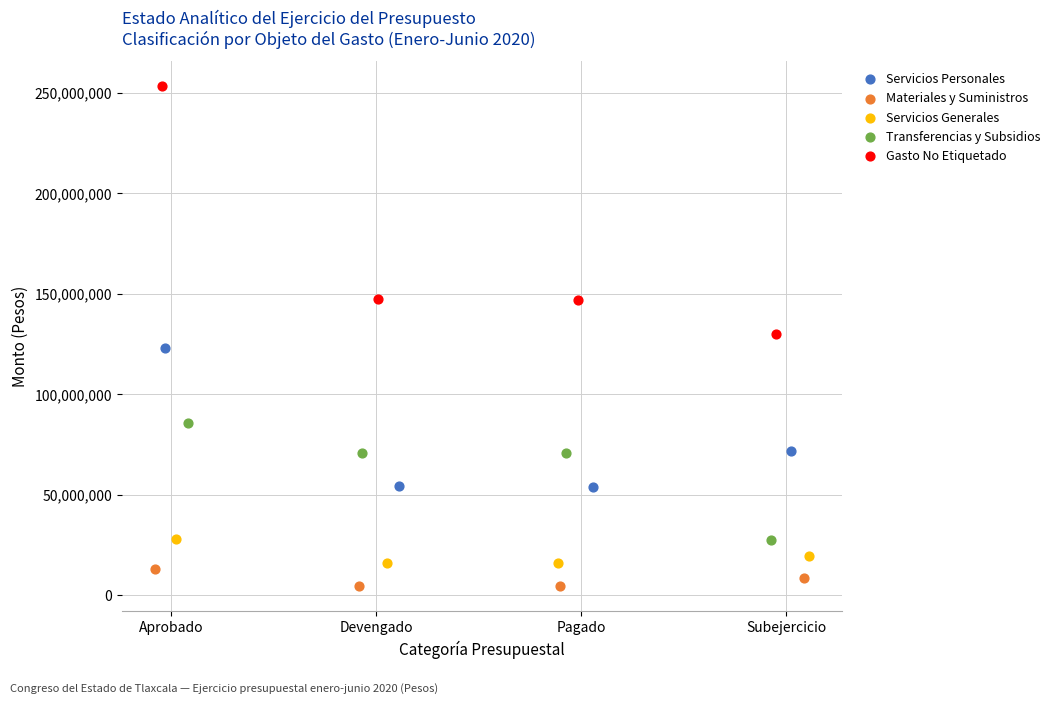

Which series reaches the maximum Y coordinate?

Gasto No Etiquetado